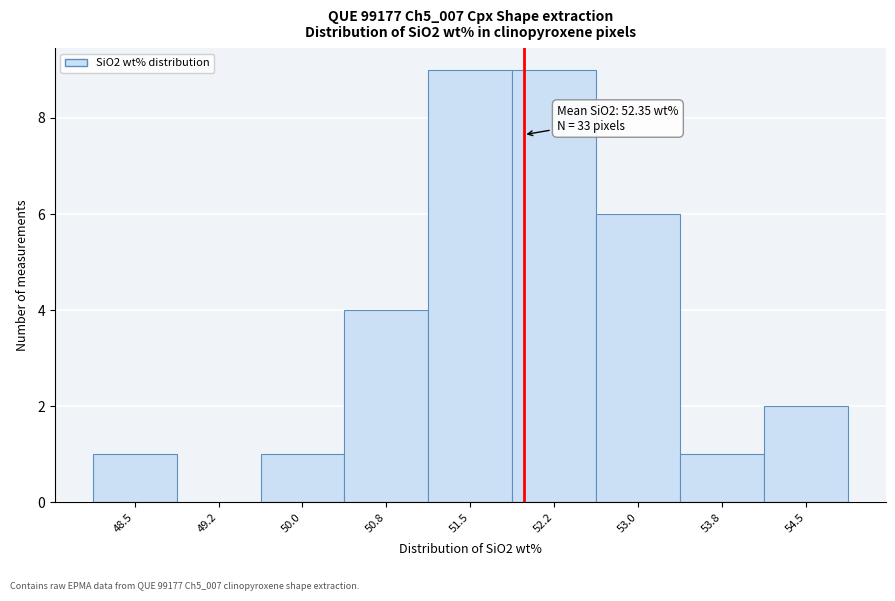

Reading left to right, list all the values displayed in this chart.

48.5=1	49.2=0	50.0=1	50.8=4	51.5=9	52.2=9	53.0=6	53.8=1	54.5=2